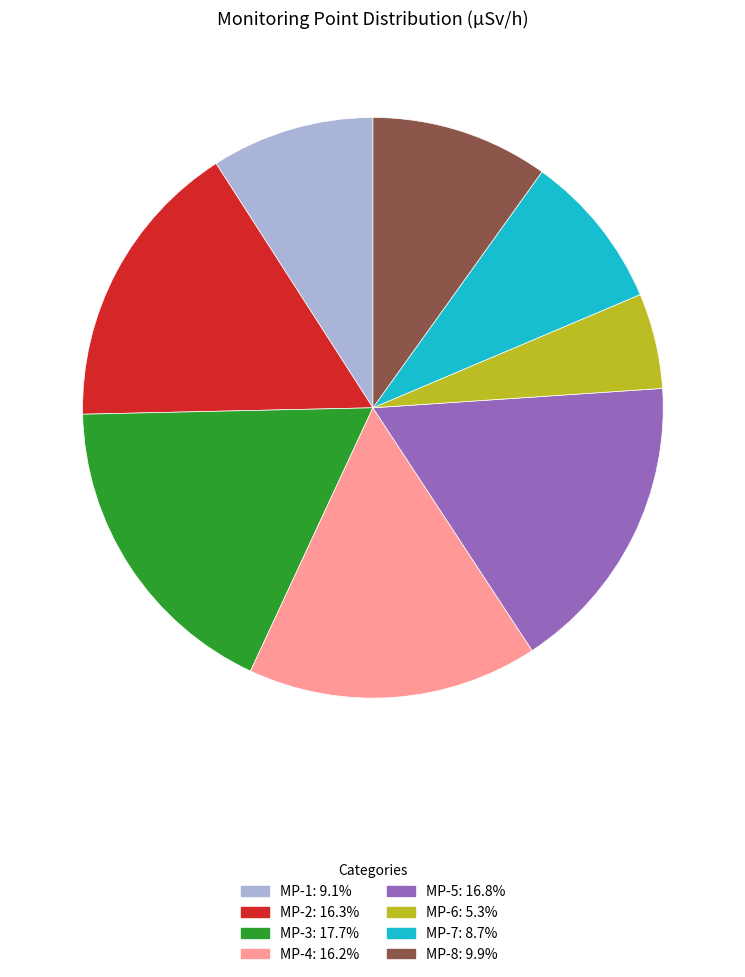

Approximately how many times larger is the value at MP-6 compared to MP-5?

0.3